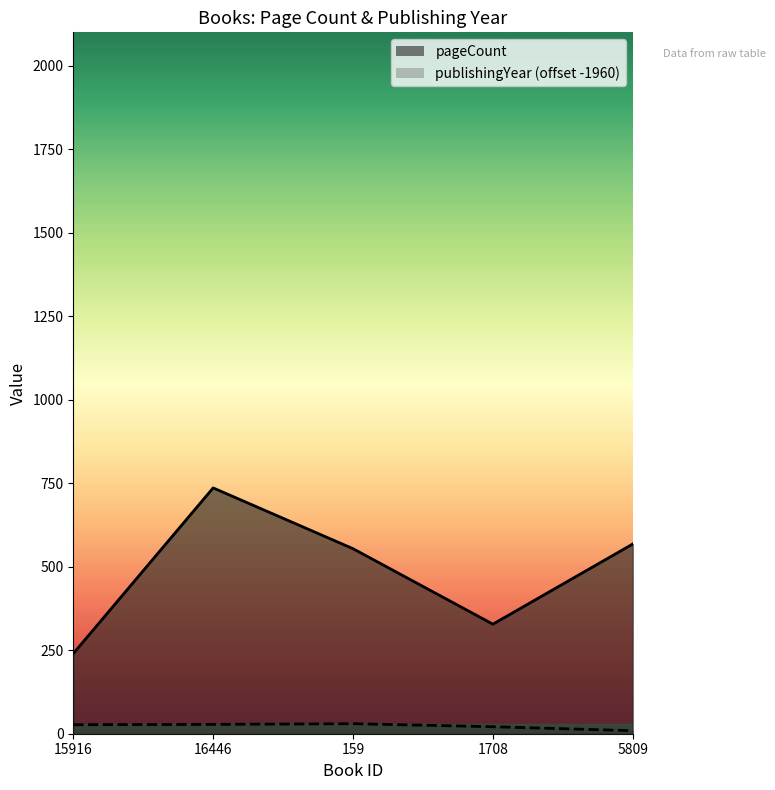

Reading left to right, extract all data points from this chart.

pageCount: 15916=240	16446=736	159=554	1708=328	5809=568
publishingYear: 15916=27	16446=28	159=30	1708=21	5809=9